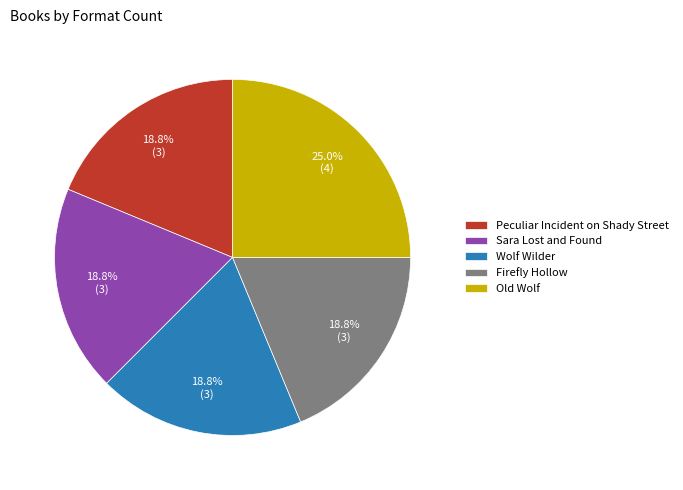

To the nearest percent, what is the difference between the largest and smallest slice percentages?

6%